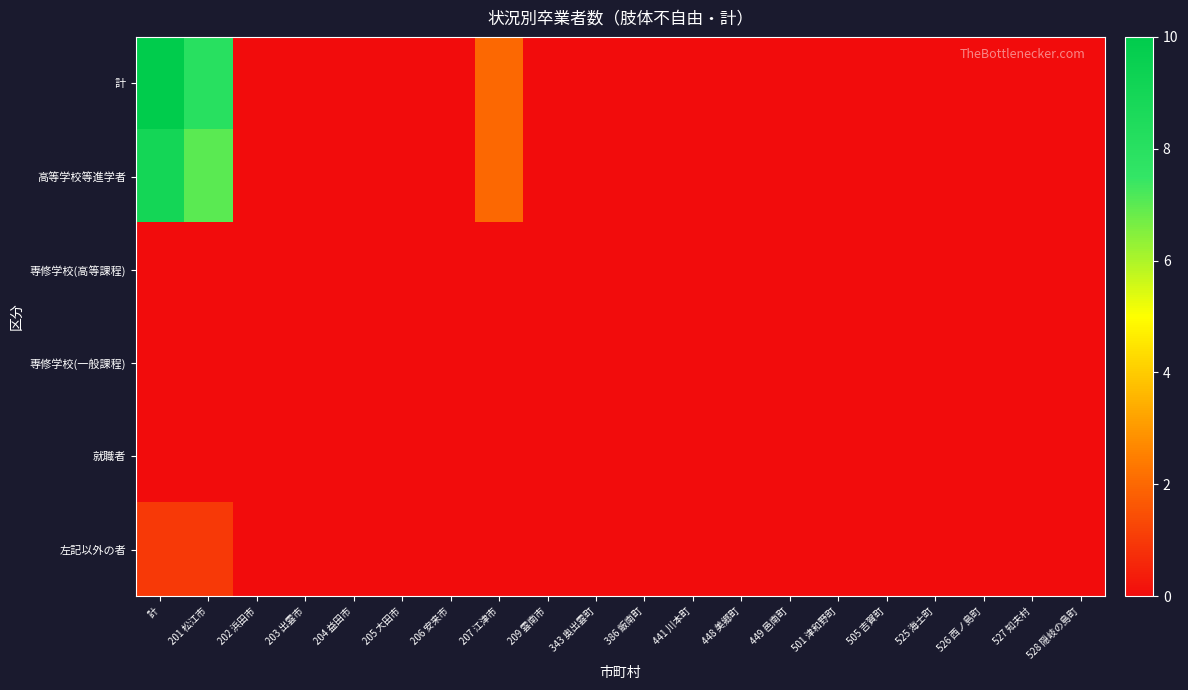

Reading left to right, extract all data points from this chart.

計: 計=10	201 松江市=8	202 浜田市=0	203 出雲市=0	204 益田市=0	205 大田市=0	206 安来市=0	207 江津市=2	209 雲南市=0	343 奥出雲町=0	386 飯南町=0	441 川本町=0	448 美郷町=0	449 邑南町=0	501 津和野町=0	505 吉賀町=0	525 海士町=0	526 西ノ島町=0	527 知夫村=0	528 隠岐の島町=0
高等学校等進学者: 計=9	201 松江市=7	202 浜田市=0	203 出雲市=0	204 益田市=0	205 大田市=0	206 安来市=0	207 江津市=2	209 雲南市=0	343 奥出雲町=0	386 飯南町=0	441 川本町=0	448 美郷町=0	449 邑南町=0	501 津和野町=0	505 吉賀町=0	525 海士町=0	526 西ノ島町=0	527 知夫村=0	528 隠岐の島町=0
専修学校(高等課程): 計=0	201 松江市=0	202 浜田市=0	203 出雲市=0	204 益田市=0	205 大田市=0	206 安来市=0	207 江津市=0	209 雲南市=0	343 奥出雲町=0	386 飯南町=0	441 川本町=0	448 美郷町=0	449 邑南町=0	501 津和野町=0	505 吉賀町=0	525 海士町=0	526 西ノ島町=0	527 知夫村=0	528 隠岐の島町=0
専修学校(一般課程): 計=0	201 松江市=0	202 浜田市=0	203 出雲市=0	204 益田市=0	205 大田市=0	206 安来市=0	207 江津市=0	209 雲南市=0	343 奥出雲町=0	386 飯南町=0	441 川本町=0	448 美郷町=0	449 邑南町=0	501 津和野町=0	505 吉賀町=0	525 海士町=0	526 西ノ島町=0	527 知夫村=0	528 隠岐の島町=0
就職者: 計=0	201 松江市=0	202 浜田市=0	203 出雲市=0	204 益田市=0	205 大田市=0	206 安来市=0	207 江津市=0	209 雲南市=0	343 奥出雲町=0	386 飯南町=0	441 川本町=0	448 美郷町=0	449 邑南町=0	501 津和野町=0	505 吉賀町=0	525 海士町=0	526 西ノ島町=0	527 知夫村=0	528 隠岐の島町=0
左記以外の者: 計=1	201 松江市=1	202 浜田市=0	203 出雲市=0	204 益田市=0	205 大田市=0	206 安来市=0	207 江津市=0	209 雲南市=0	343 奥出雲町=0	386 飯南町=0	441 川本町=0	448 美郷町=0	449 邑南町=0	501 津和野町=0	505 吉賀町=0	525 海士町=0	526 西ノ島町=0	527 知夫村=0	528 隠岐の島町=0